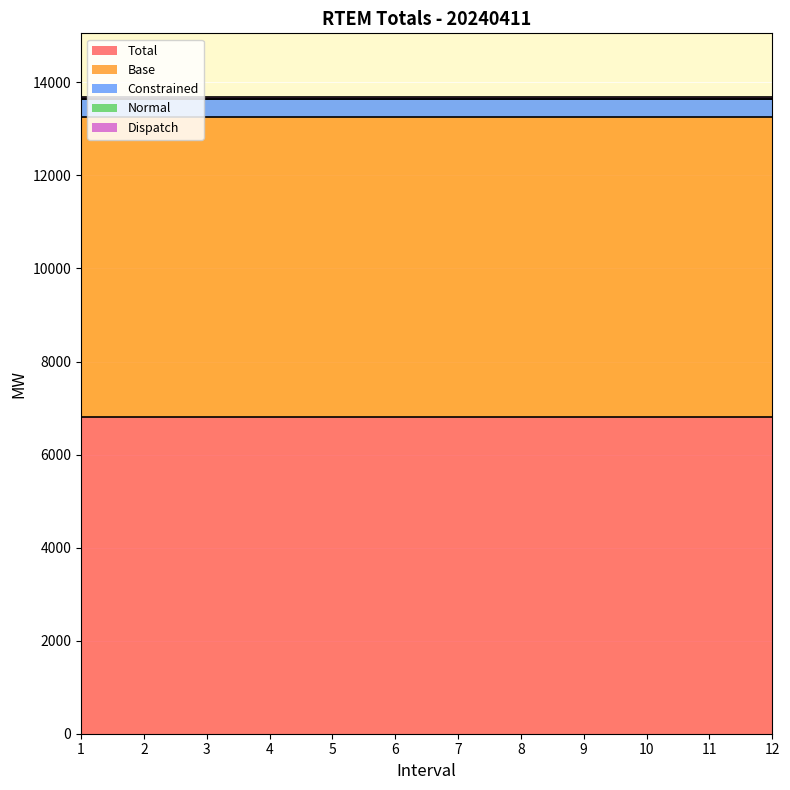

Count the number of data series in this chart.

5